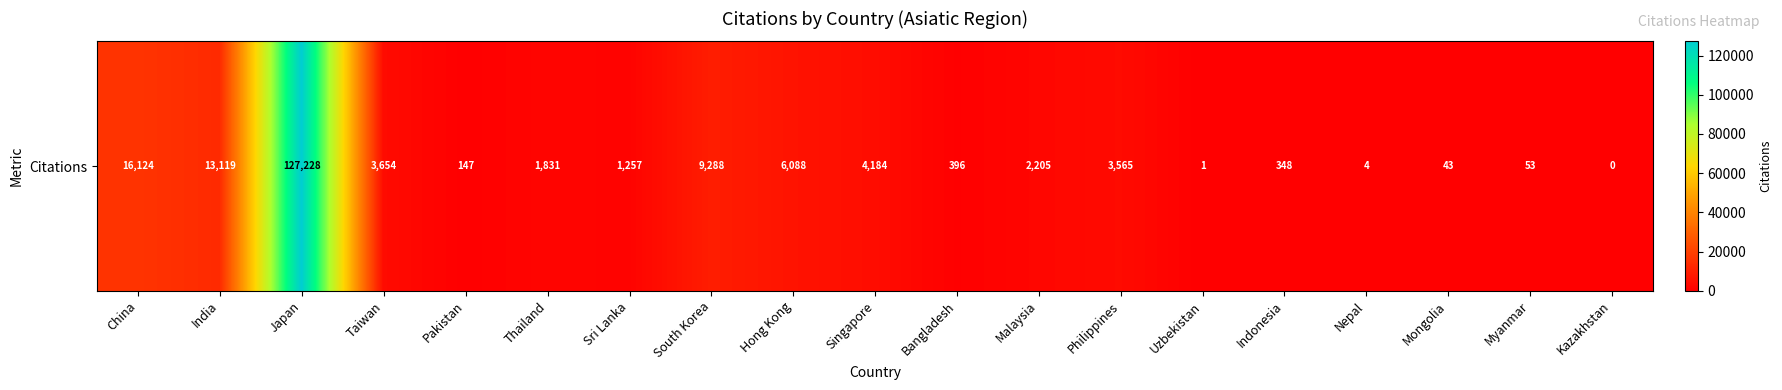

What is the difference between the maximum and minimum values?

127228